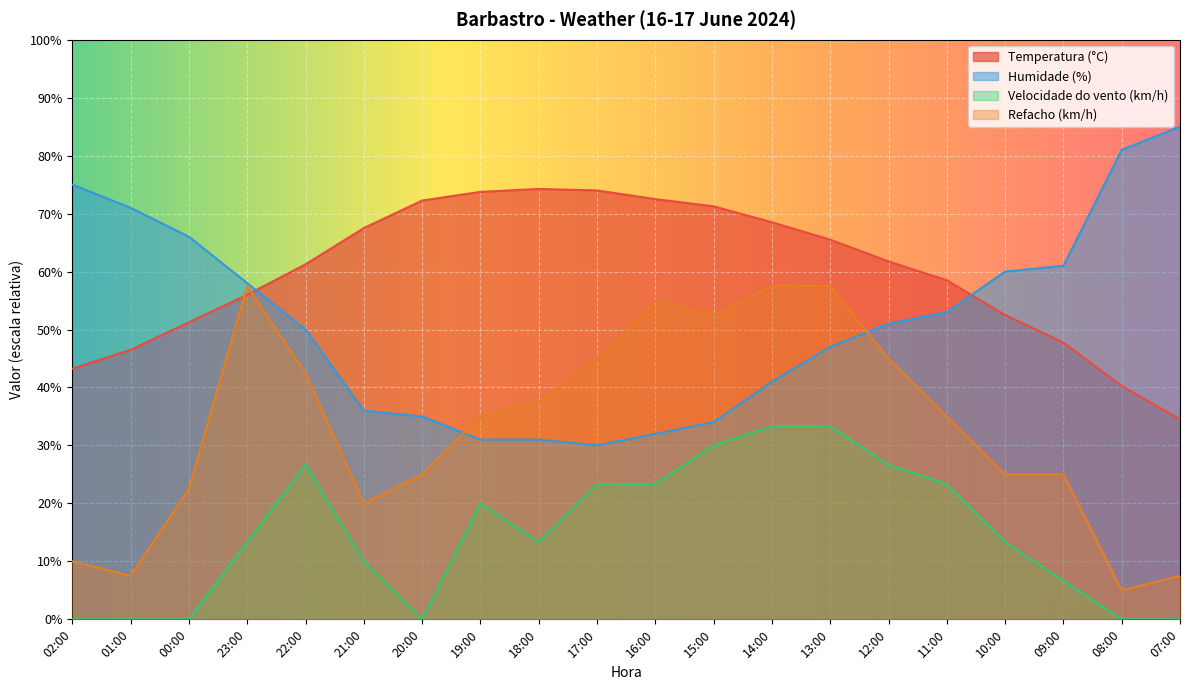

Rank the categories by Temperatura (°C) value from highest to lowest.

18:00, 17:00, 19:00, 16:00, 20:00, 15:00, 14:00, 21:00, 13:00, 12:00, 22:00, 11:00, 23:00, 10:00, 00:00, 09:00, 01:00, 02:00, 08:00, 07:00